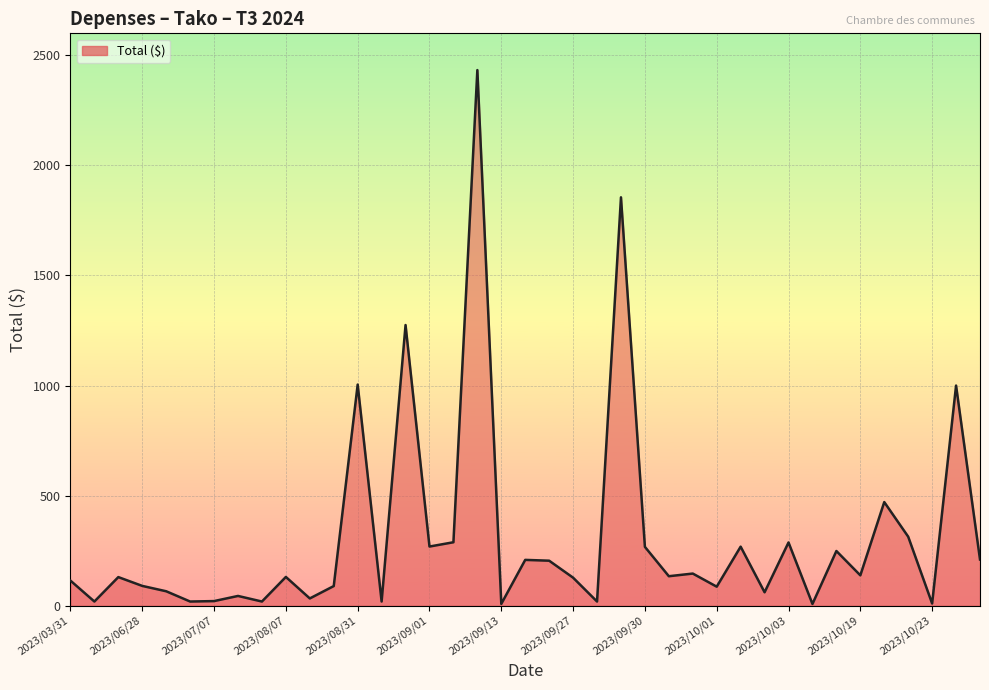

Does the chart display data point markers on the line(s)?

No